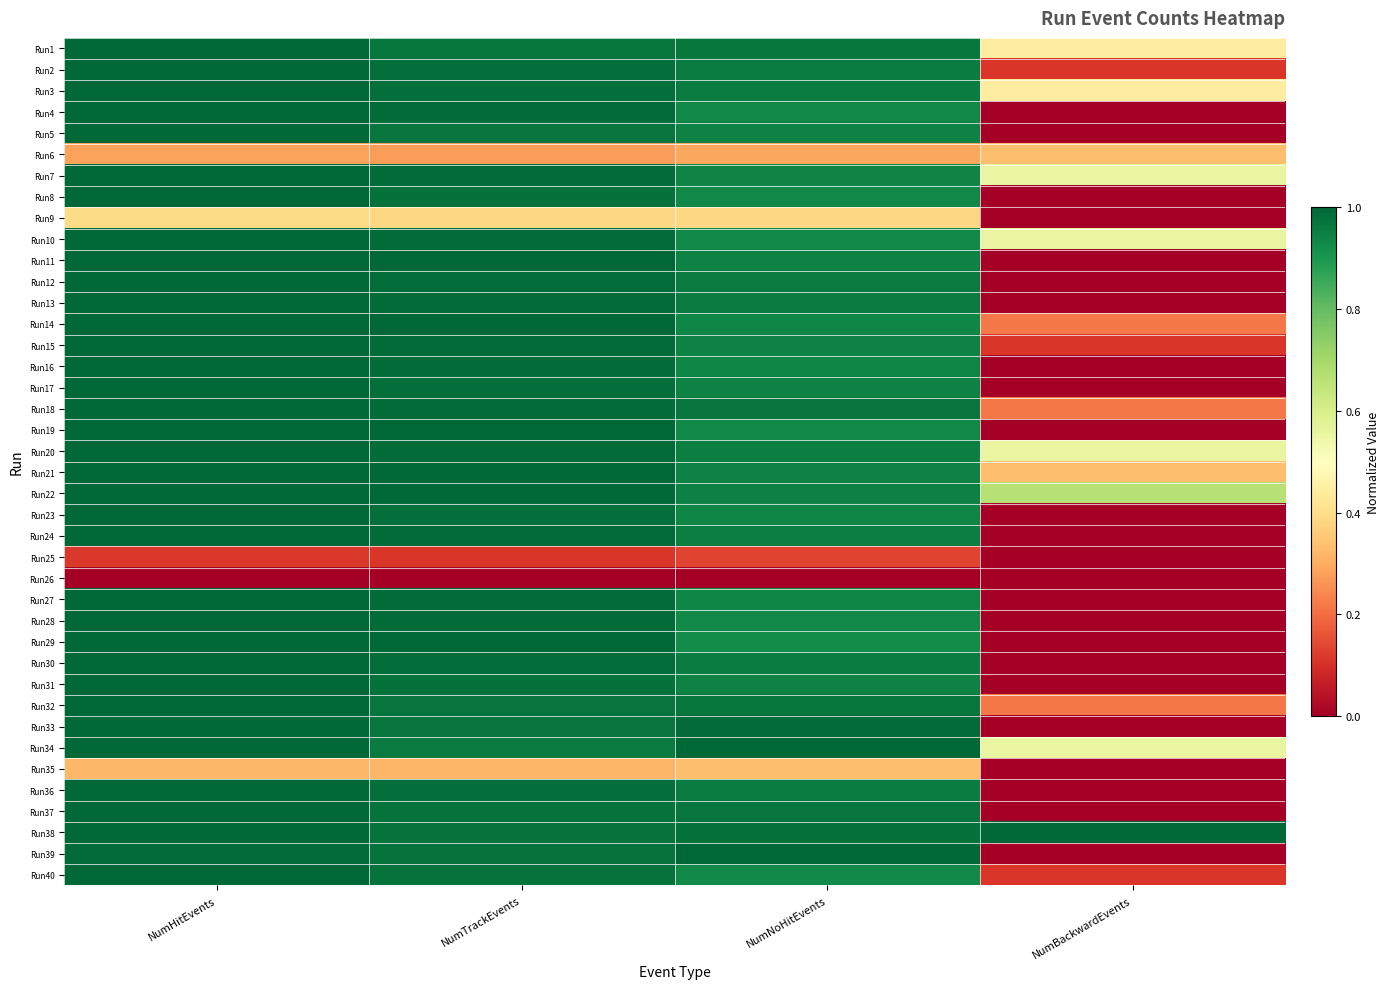

What is the difference between the highest and lowest values at NumNoHitEvents?

1.0